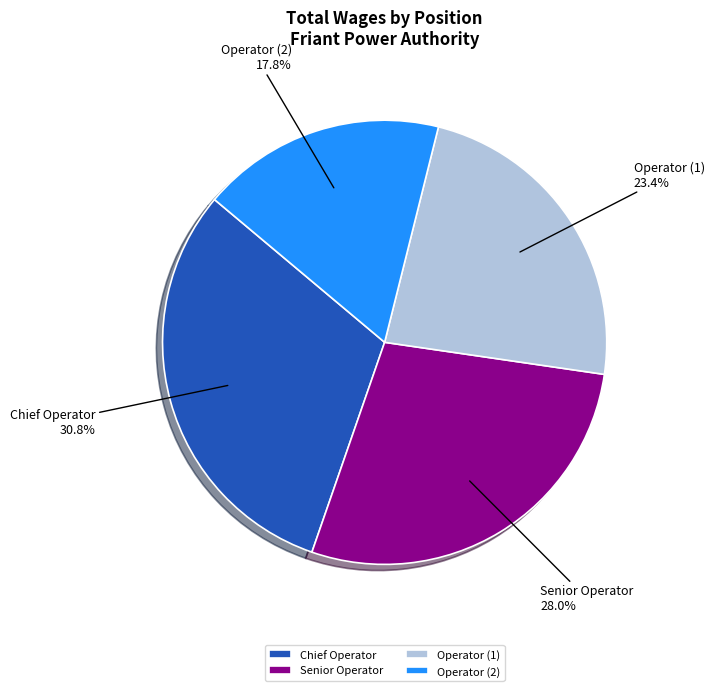

Rank the categories by value from highest to lowest.

Chief Operator, Senior Operator, Operator (1), Operator (2)